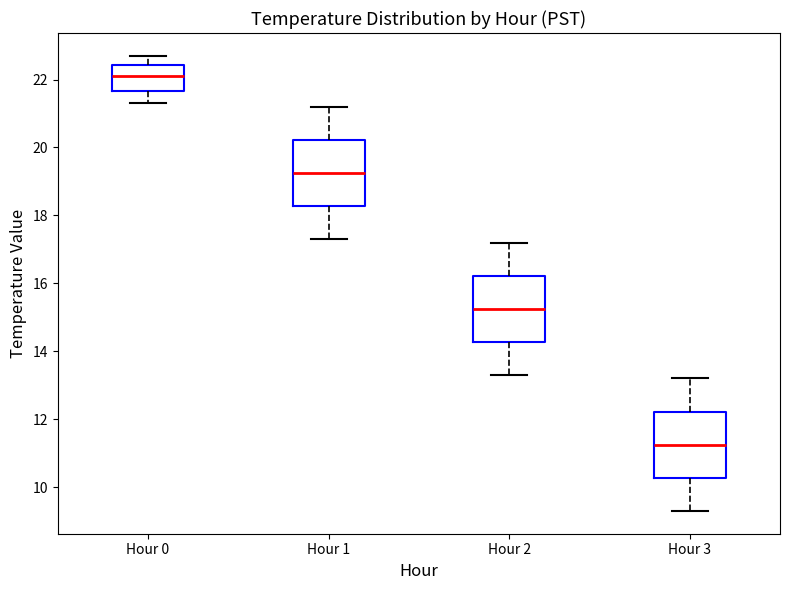

Where does the median line of the box for Hour 3 sit on the y-axis? The values are not printed on the chart, so give them approximately, as read against the axis.

11.2